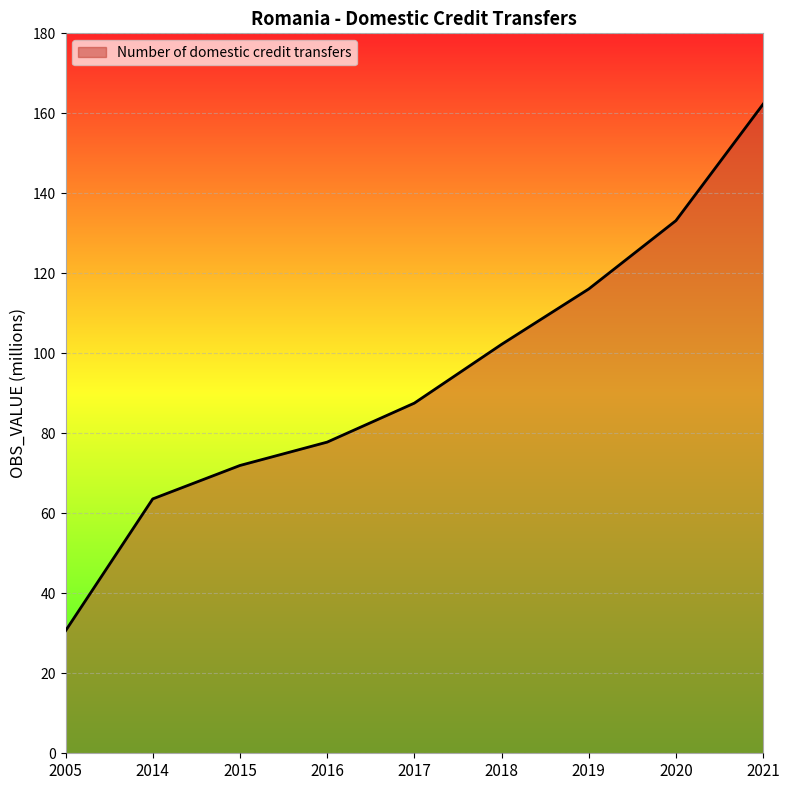

The chart shows a value of 72.0 at 2015. True or false?

True